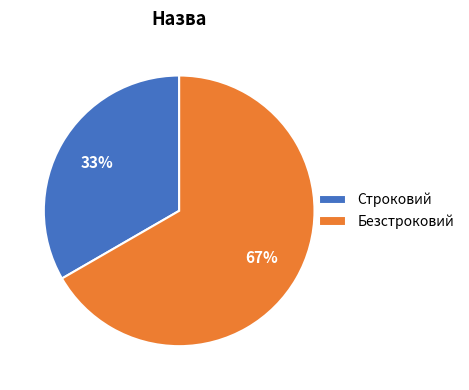

True or false: Строковий accounts for 33% of the total.

True